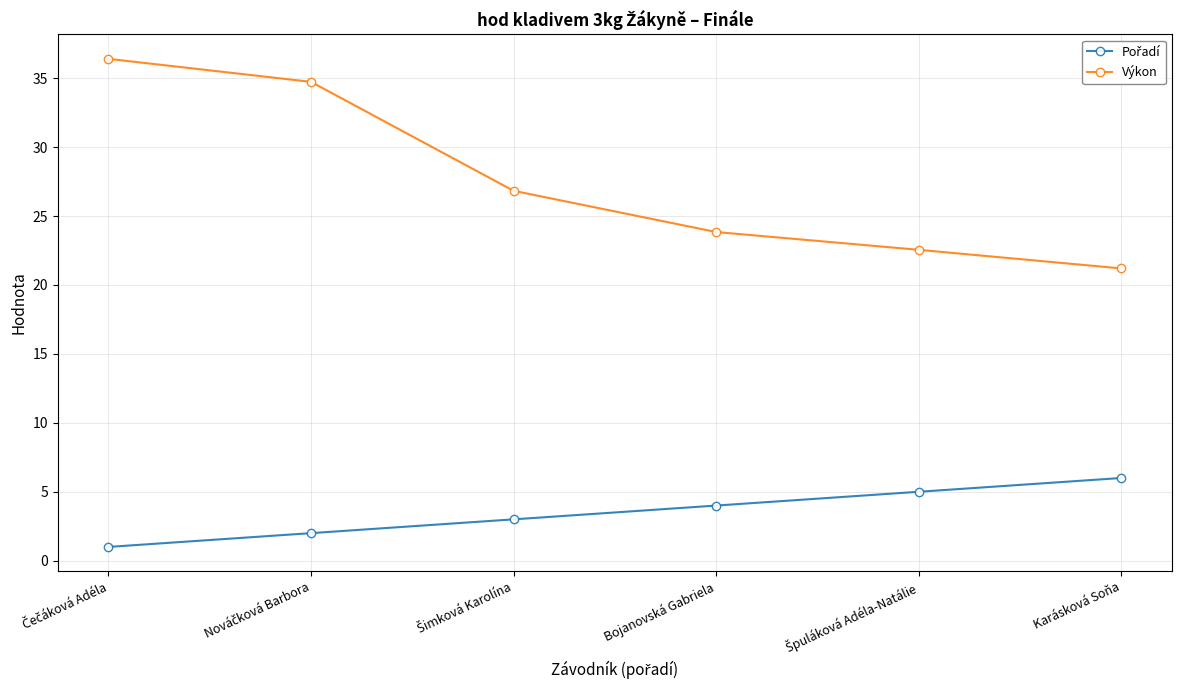

True or false: Výkon has more than 1 interior local peaks.

False